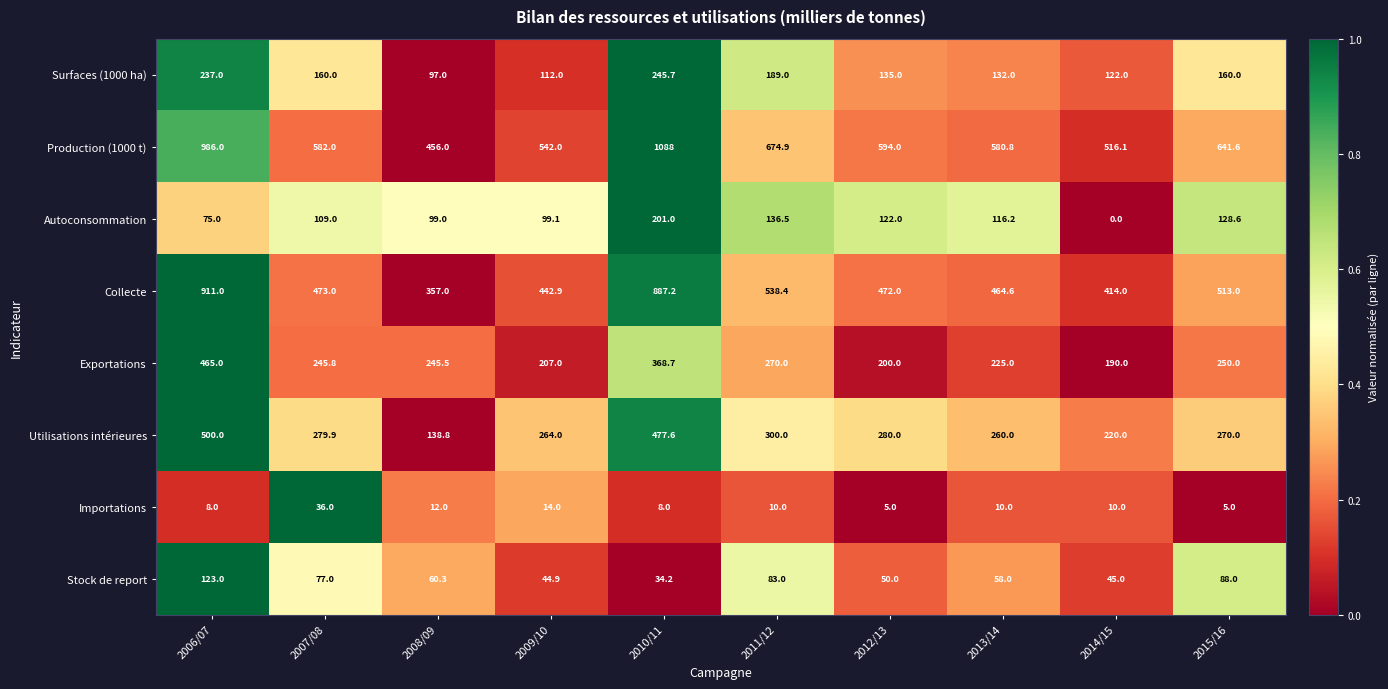

At which category is the sum across all series the highest?

2010/11